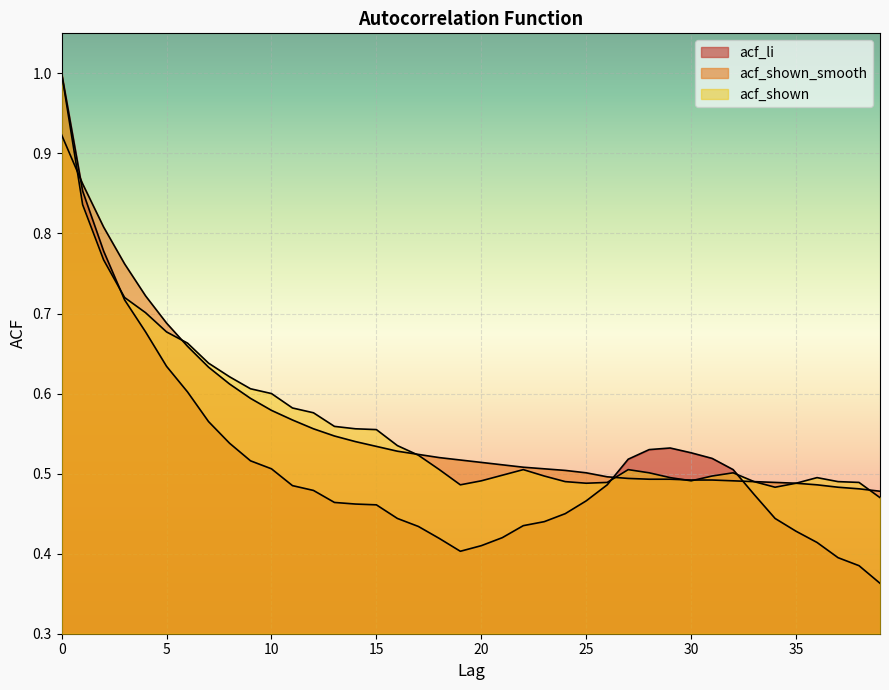

True or false: acf_li has a value of 0.4 at 21.

True